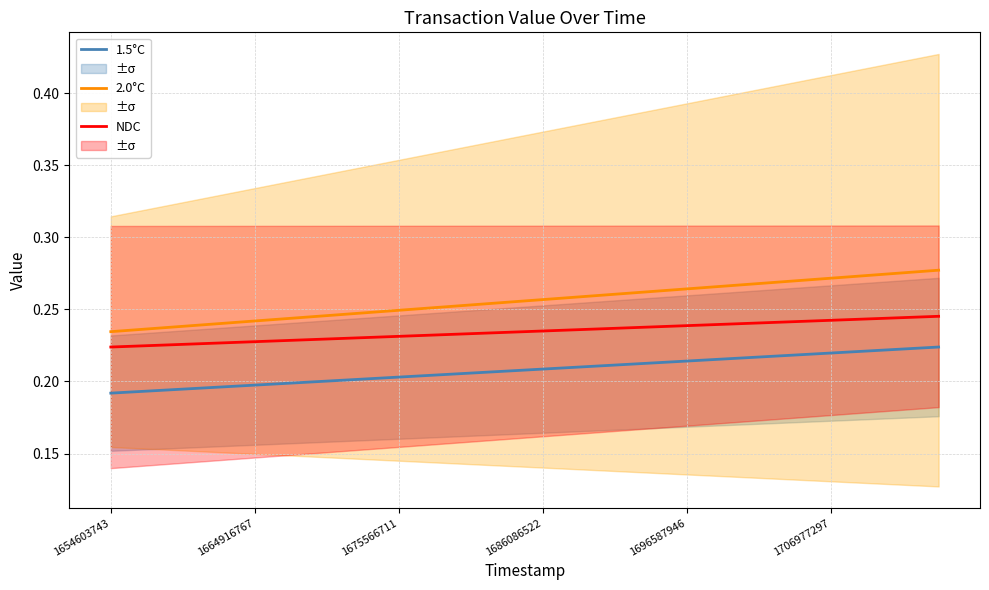

True or false: NDC and 2.0°C cross at least once.

False